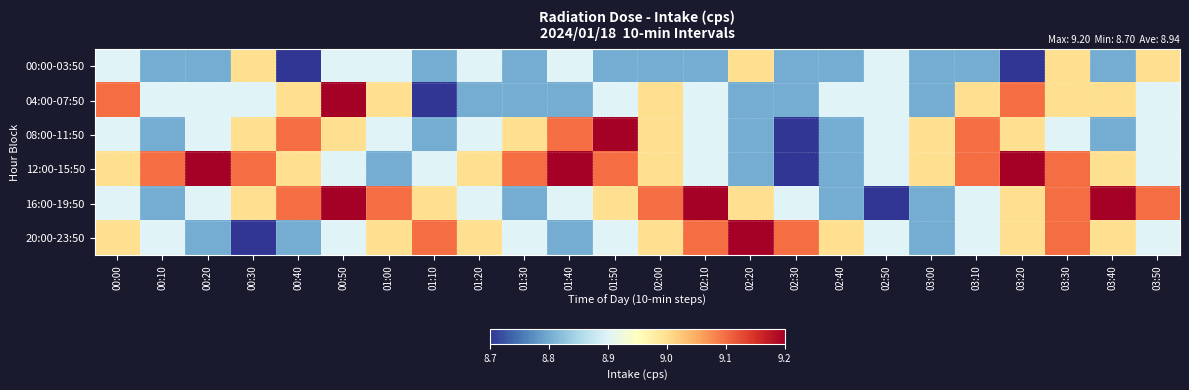

Which category has the lowest value across all series?

00:40